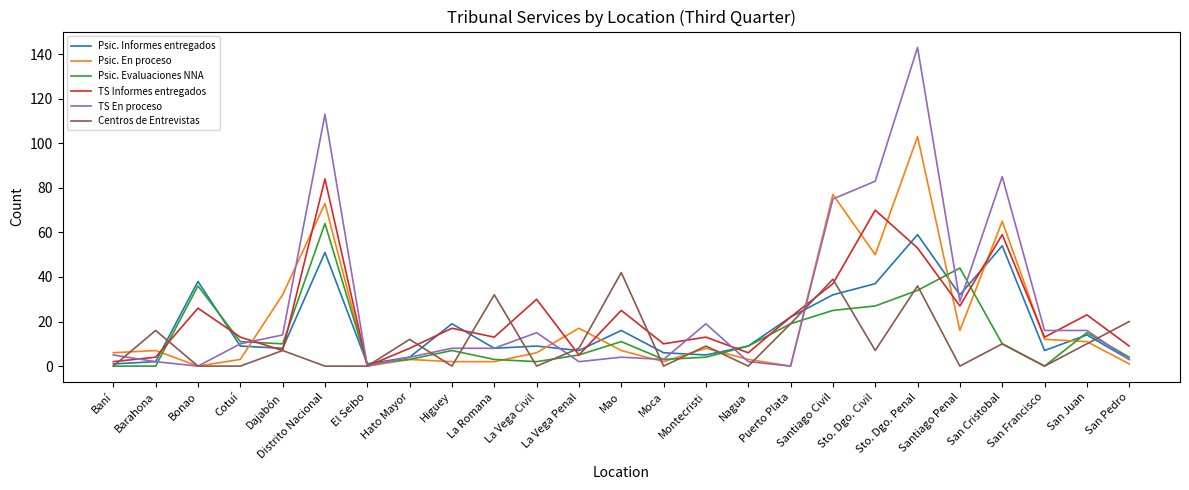

What position from the left is La Vega Civil?

11